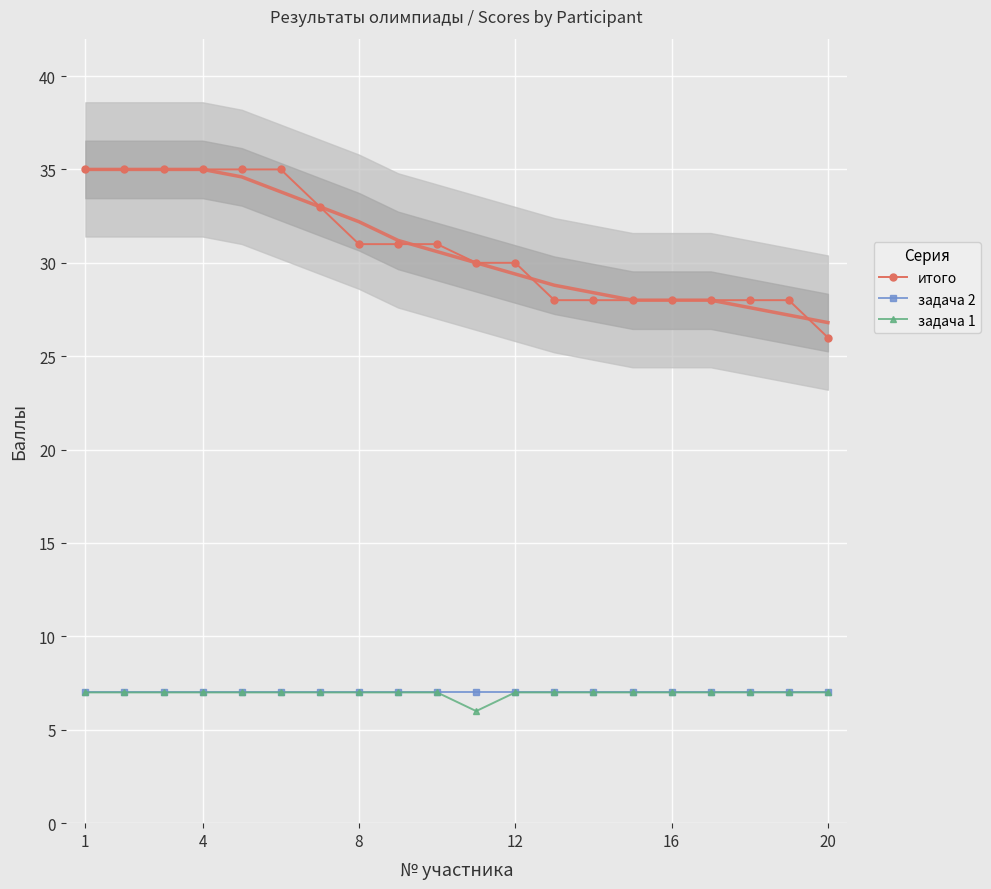

At which label does итого reach its minimum?

20